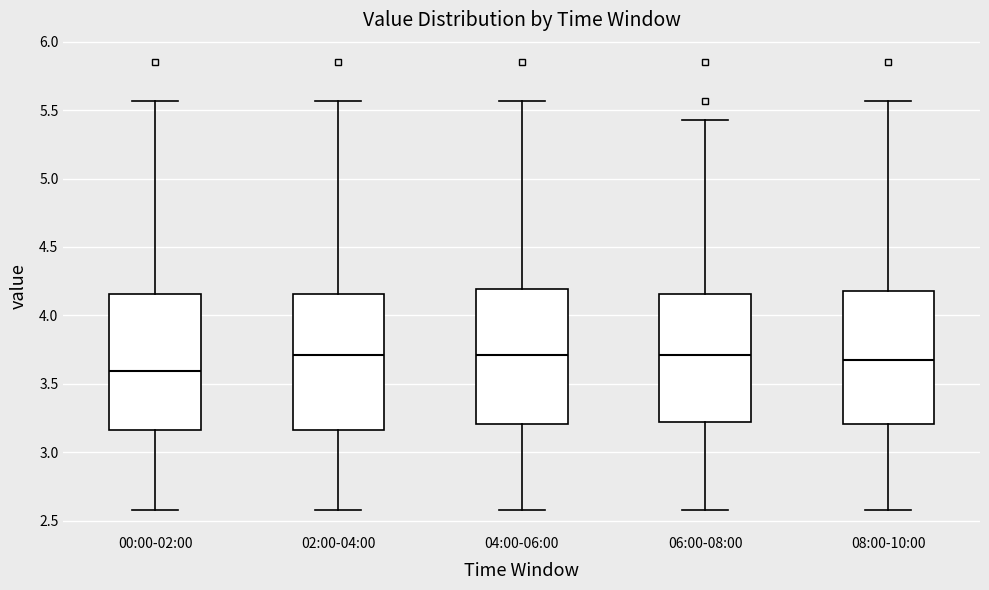

Reading left to right, read every box against the y-axis: the position of its median line, the range the box covers, and the ends of its whiskers. The values are not printed on the chart, so give them approximately, as read against the axis.

00:00-02:00: median 3.60, box 3.15 to 4.15, whiskers 2.60 to 5.55
02:00-04:00: median 3.70, box 3.15 to 4.15, whiskers 2.60 to 5.55
04:00-06:00: median 3.70, box 3.20 to 4.20, whiskers 2.60 to 5.55
06:00-08:00: median 3.70, box 3.20 to 4.15, whiskers 2.60 to 5.45
08:00-10:00: median 3.70, box 3.20 to 4.20, whiskers 2.60 to 5.55